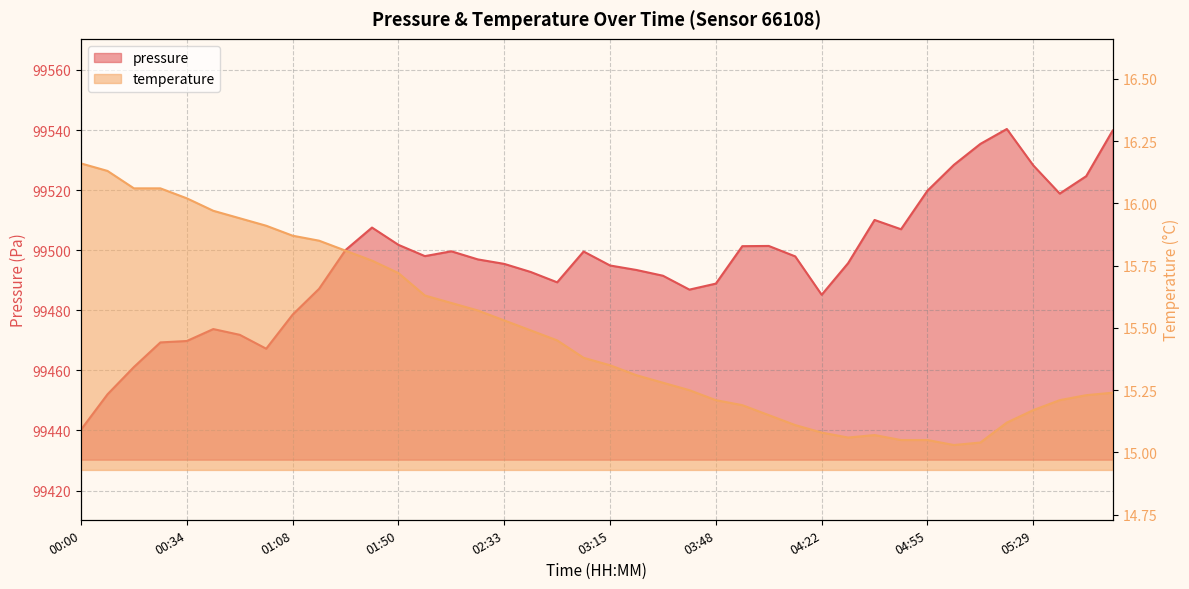

At 03:15, list the series in order from largest to smallest.

pressure, temperature